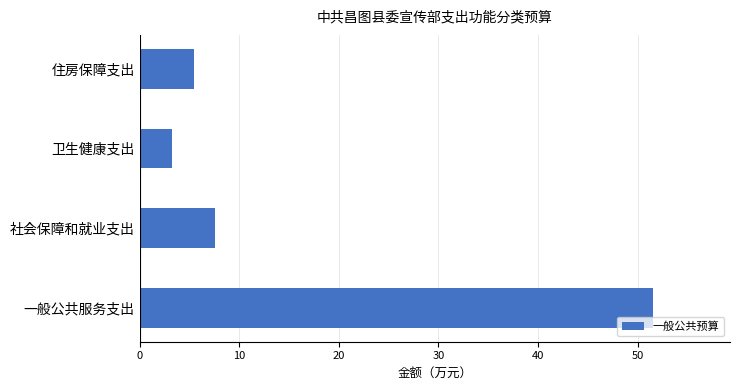

Count the number of values greater than 7.

2